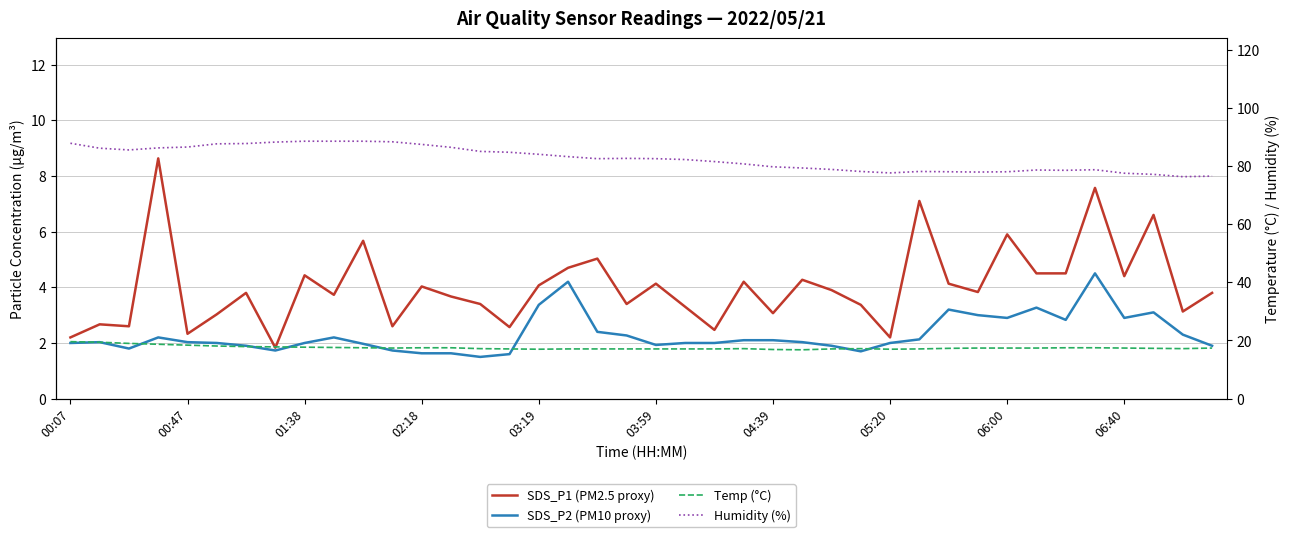

The SDS_P2 (PM10 proxy) series shows 2.8 at 05:20. True or false?

False